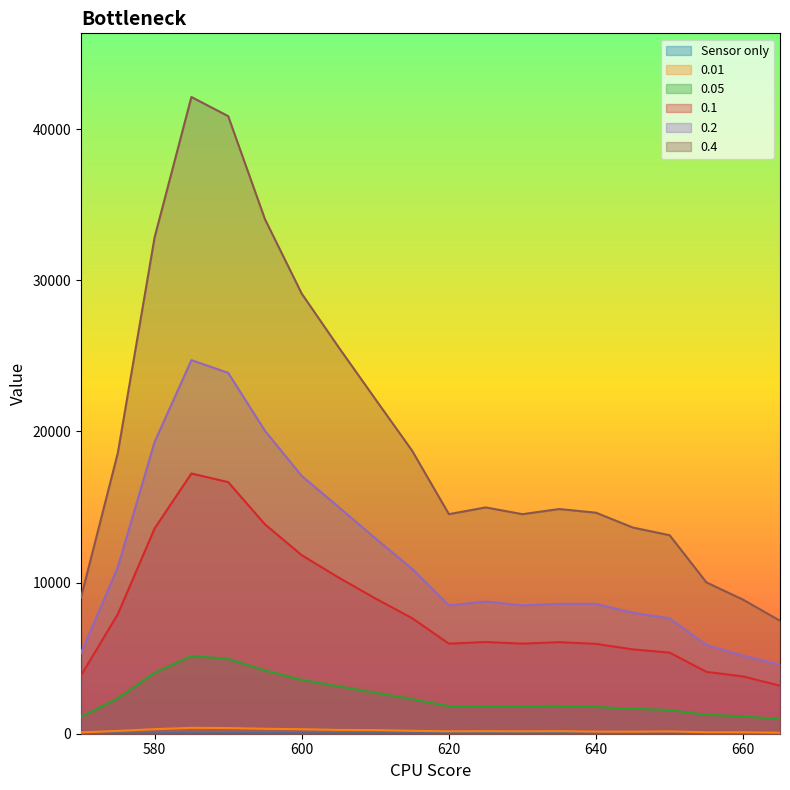

How many values in Sensor only are above zero?

19